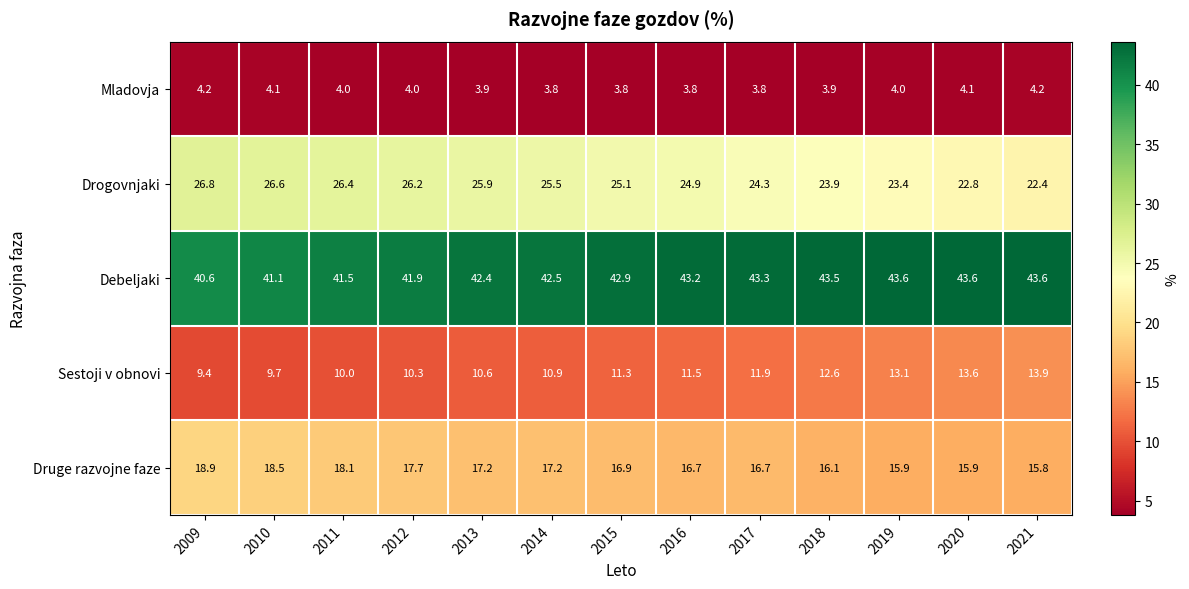

At 2010, list the series in order from largest to smallest.

Debeljaki, Drogovnjaki, Druge razvojne faze, Sestoji v obnovi, Mladovja